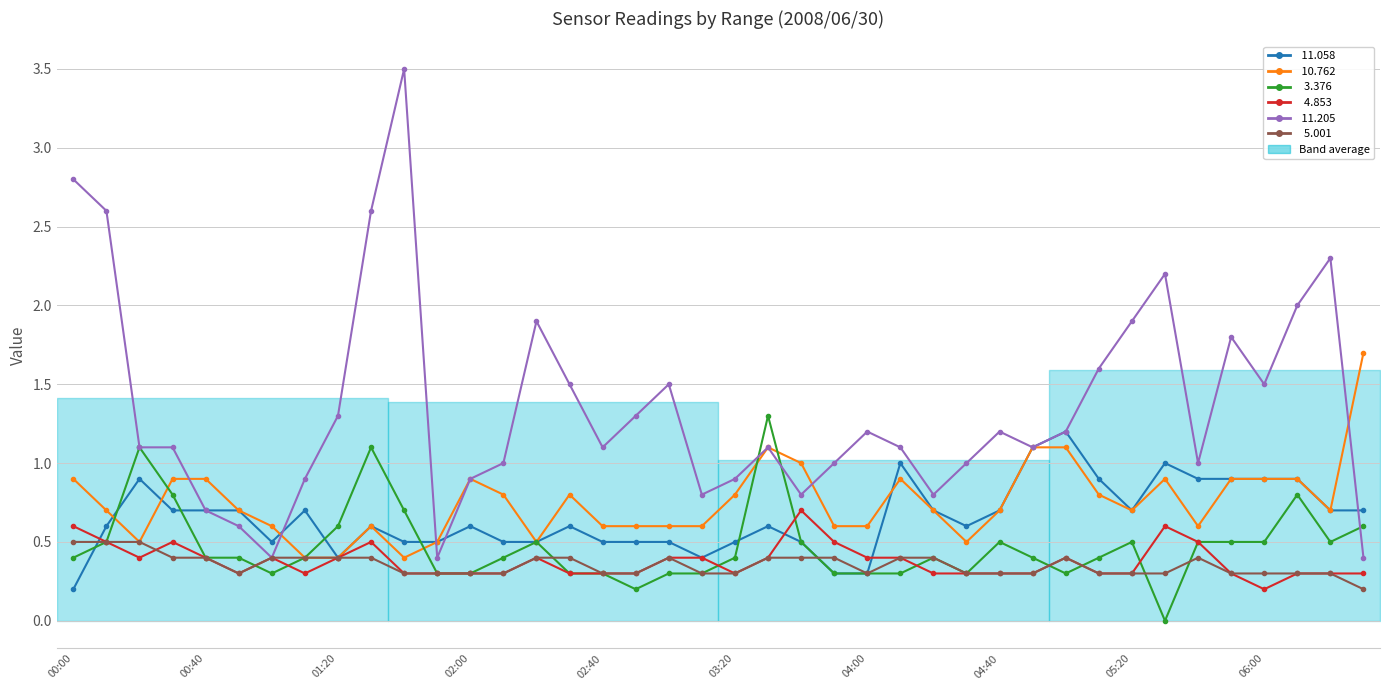

True or false:  10.762 has more than 2 points higher than both neighbors.

True